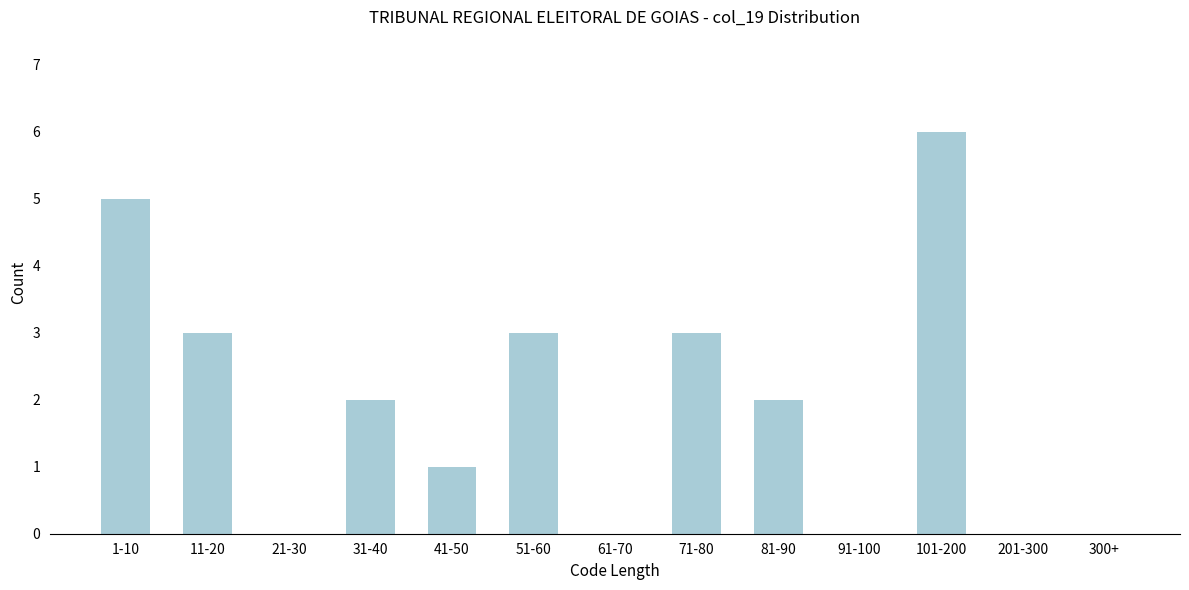

Reading left to right, extract all data points from this chart.

1-10=5	11-20=3	21-30=0	31-40=2	41-50=1	51-60=3	61-70=0	71-80=3	81-90=2	91-100=0	101-200=6	201-300=0	300+=0